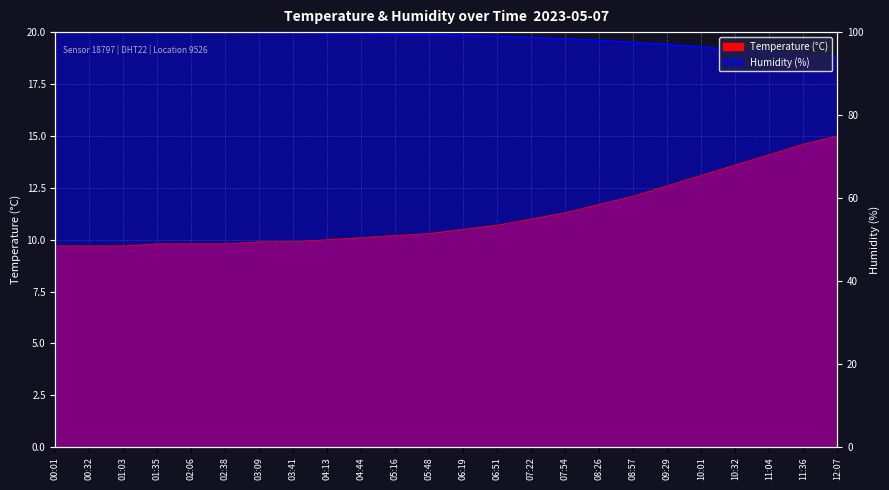

What value does the humidity series have at 02:06?

20.0